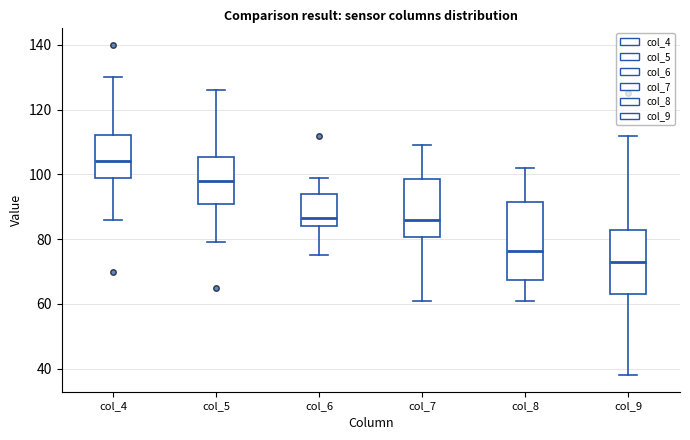

Which box has the lowest median line?

col_9